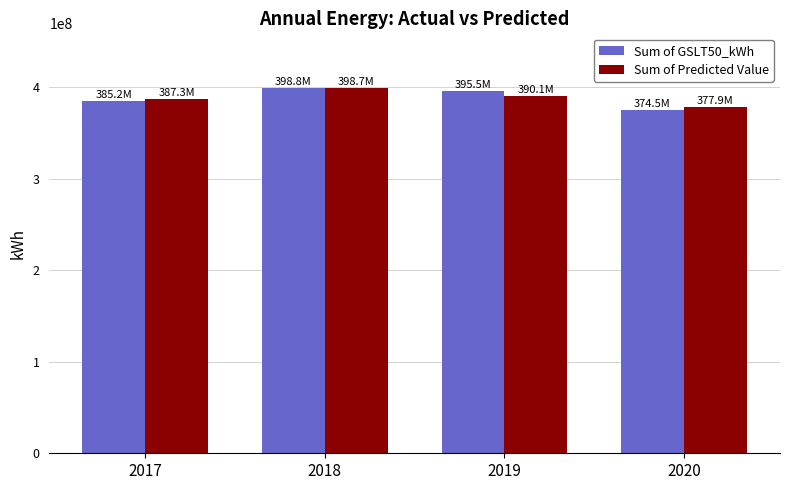

The value of Sum of Predicted Value at 2017 is 93452754.0. True or false?

False